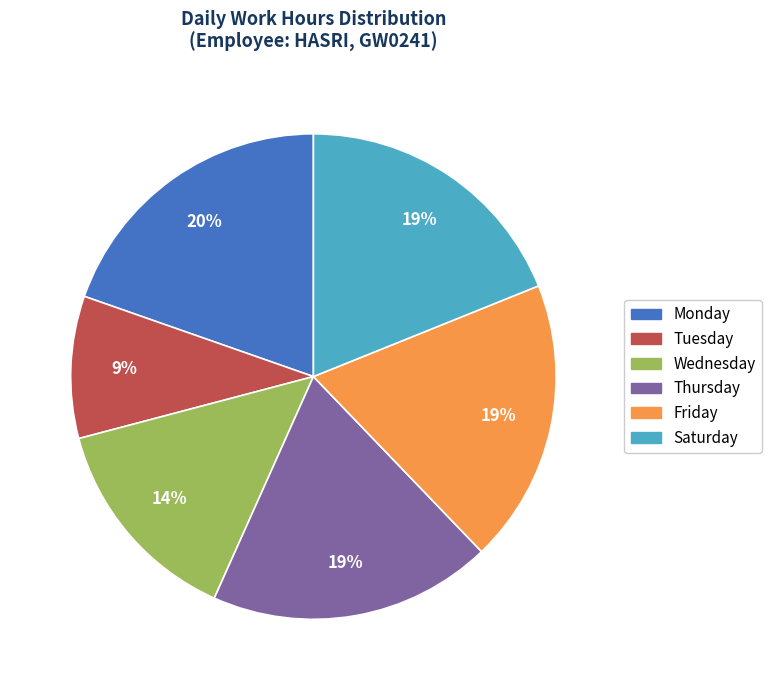

To the nearest percent, what is the average slice percentage?

17%